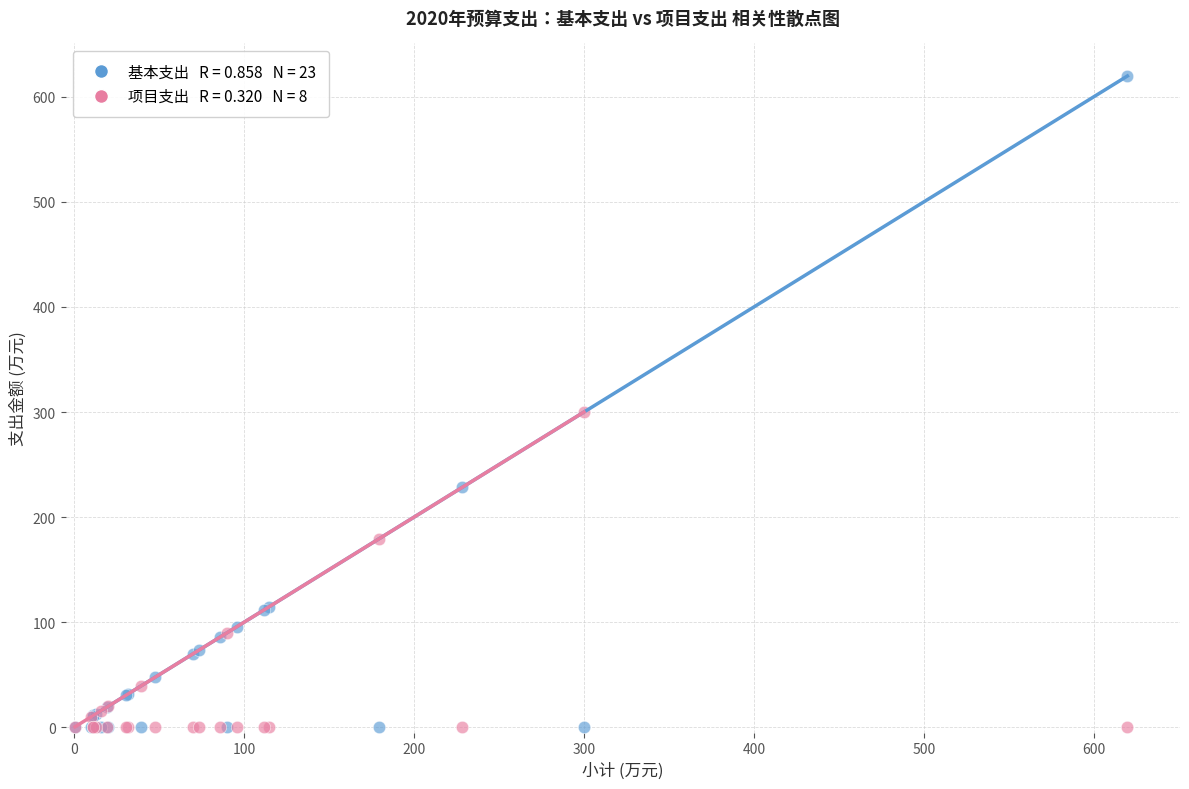

Across all series, what Y value is closest to 309?

300.0